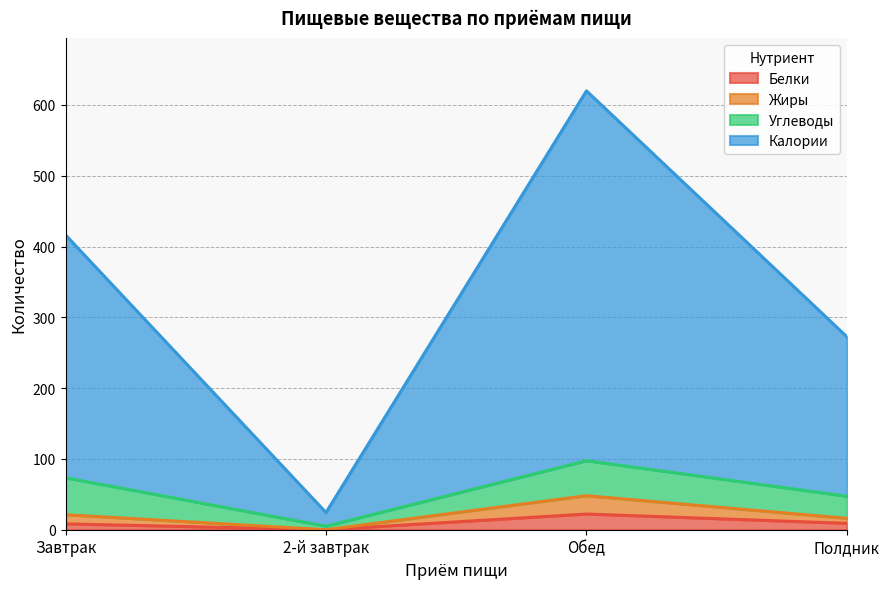

How many lines are shown in the chart?

4